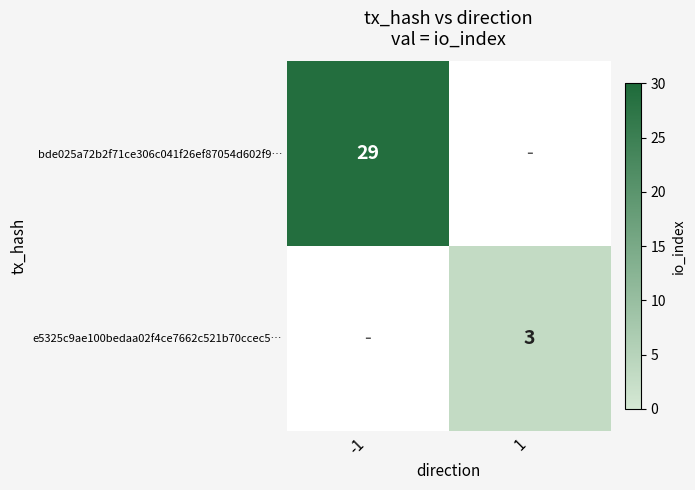

The value of e5325c9ae100bedaa02f4ce7662c521b70ccec5… at 1 is 4.8. True or false?

False